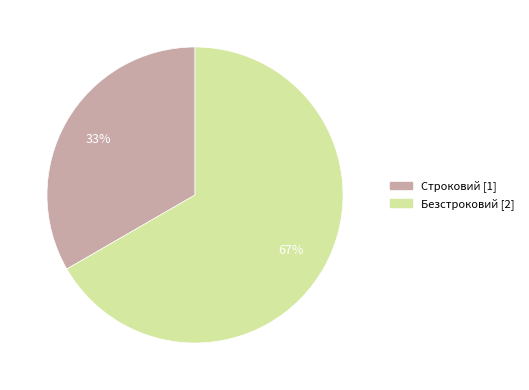

Between Строковий and Безстроковий, which is larger?

Безстроковий